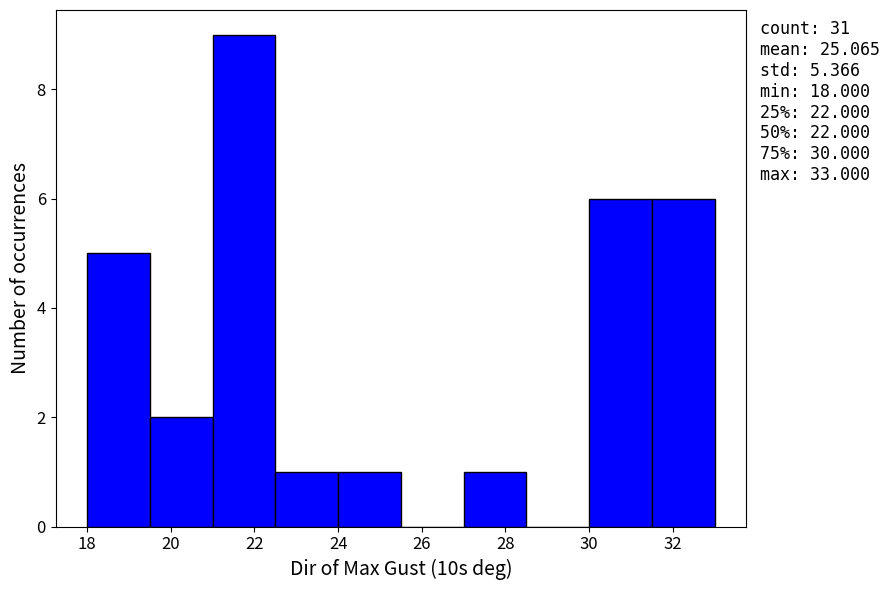

Which range on the x-axis has the tallest bar?

21.0 to 22.5